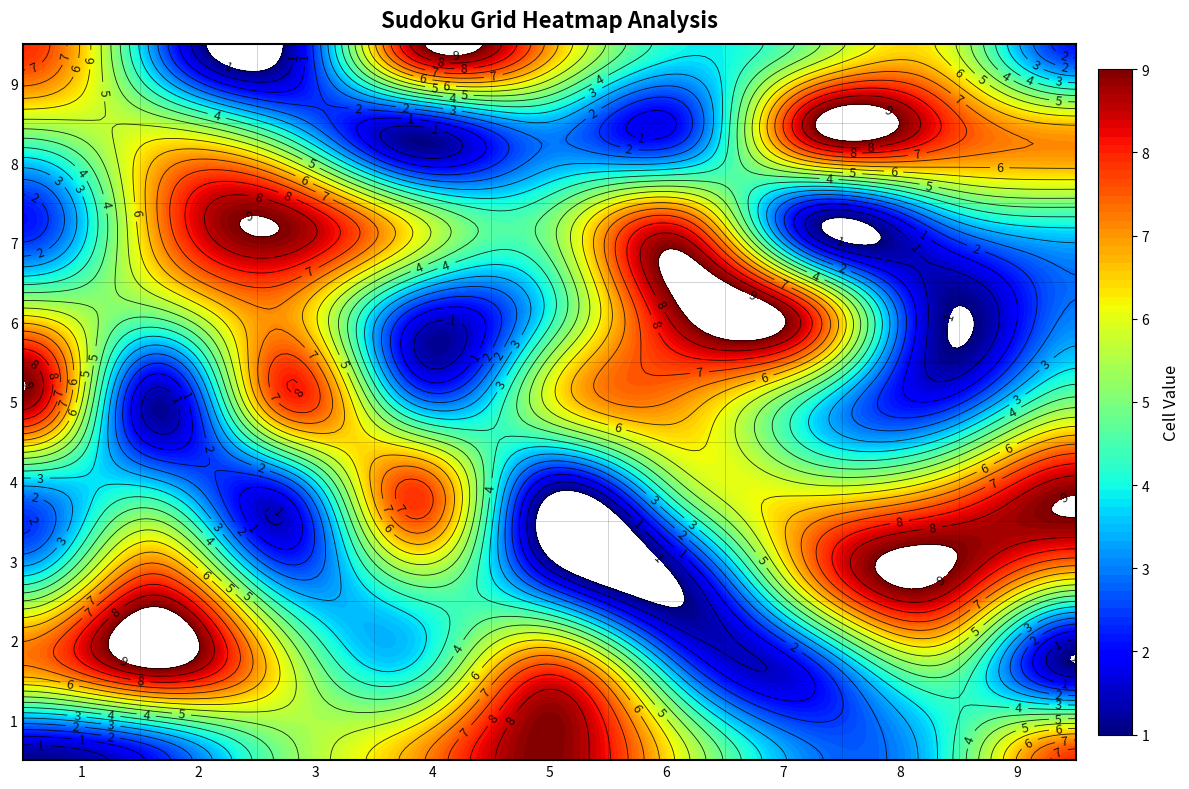

What is the sum of all 3 values?

45